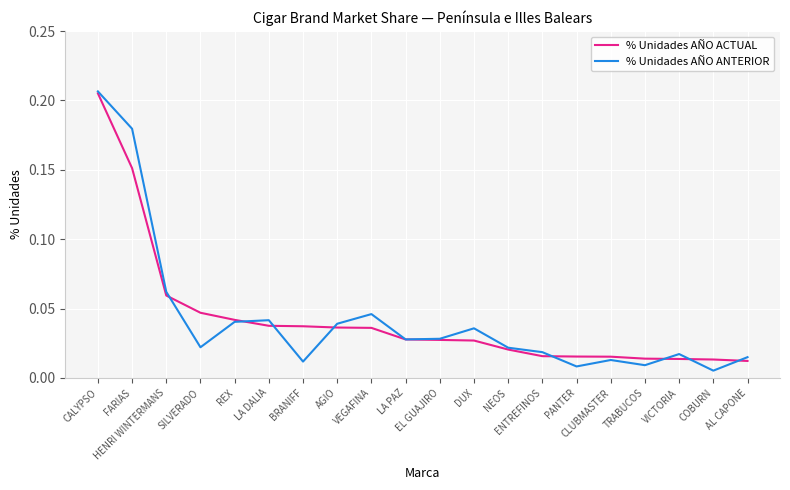

Which series has the largest range (max minus min)?

% Unidades AÑO ANTERIOR